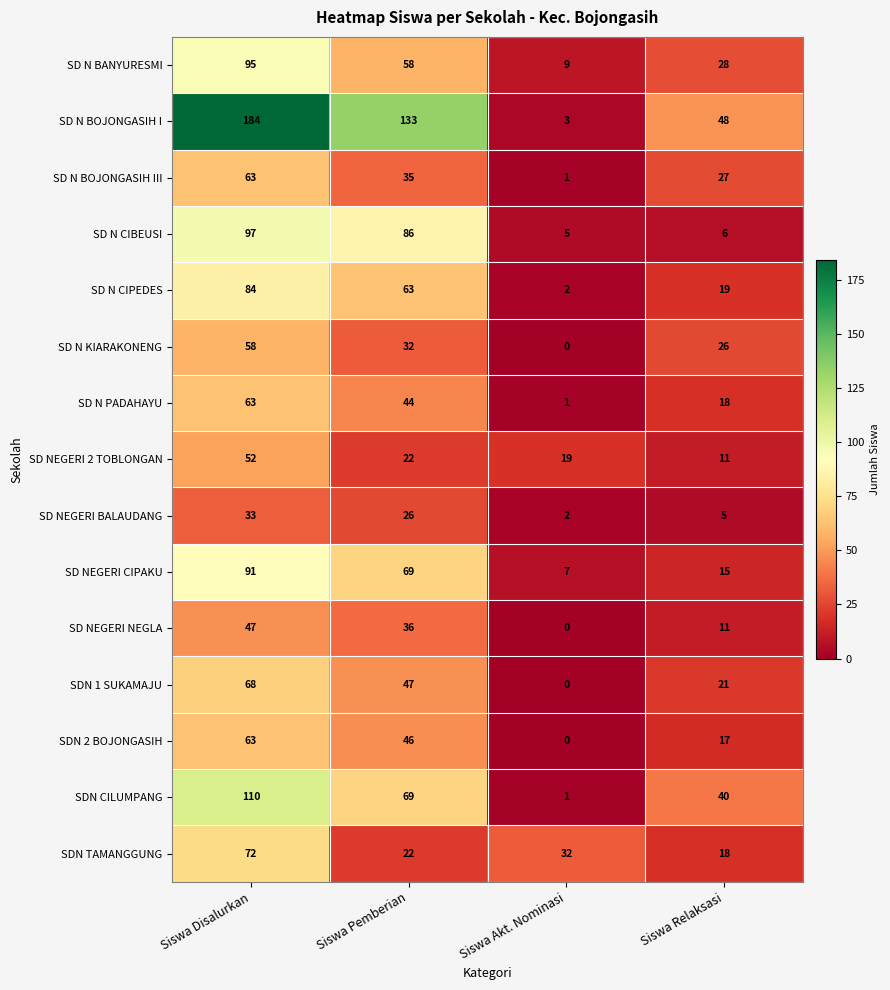

List the labels in order of SD N PADAHAYU value, largest first.

Siswa Disalurkan, Siswa Pemberian, Siswa Relaksasi, Siswa Akt. Nominasi